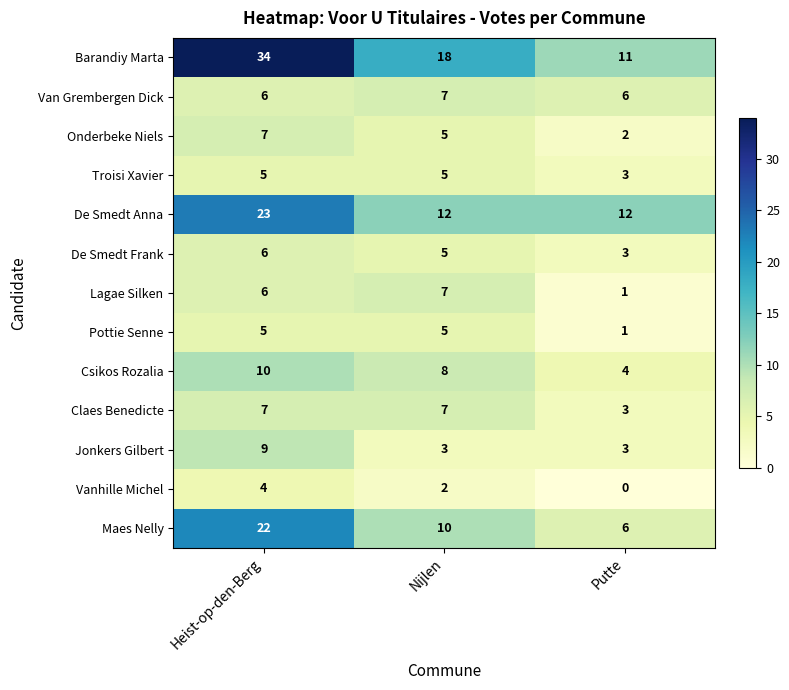

Count the number of data series in this chart.

13